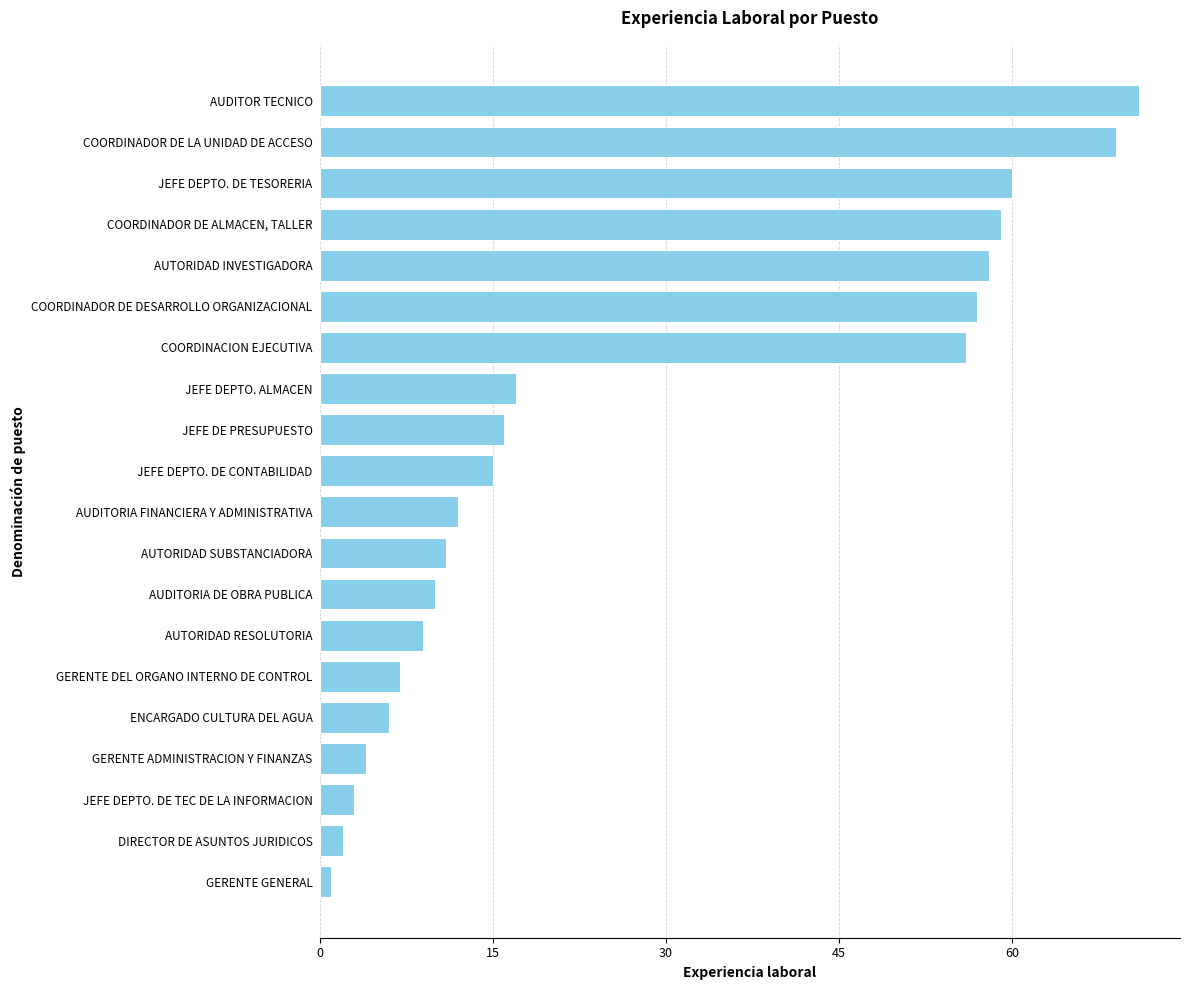

What is the maximum value shown in the chart?

71